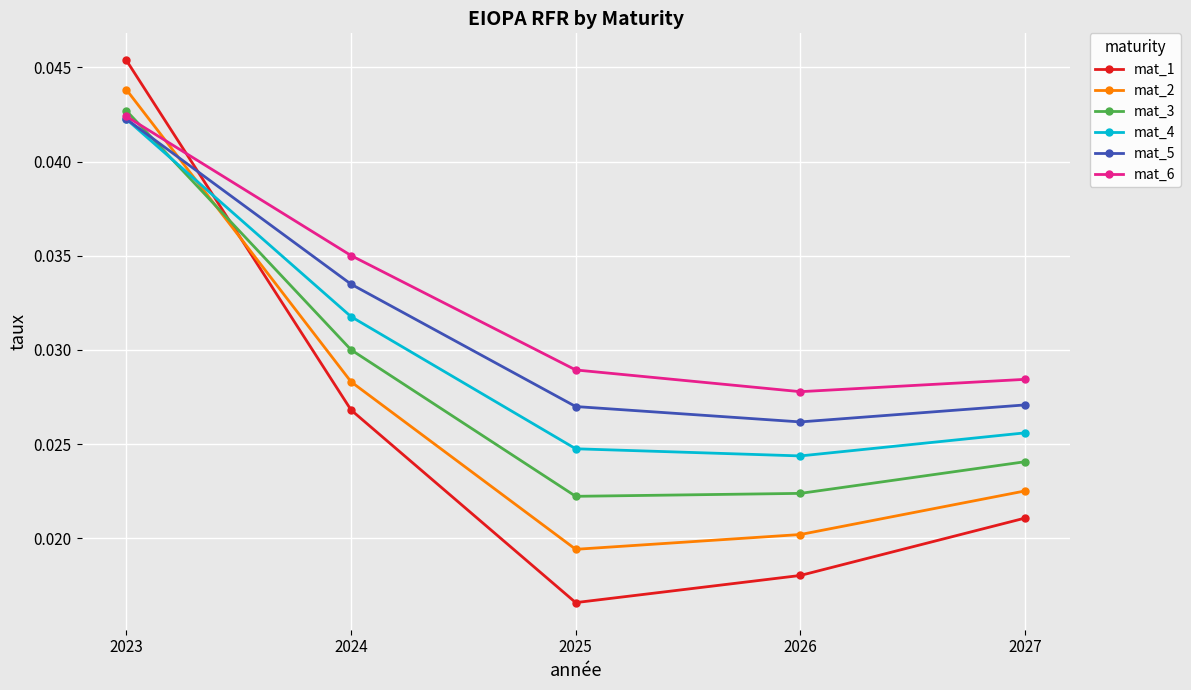

Rank the series by their average value, from lowest to highest.

mat_1, mat_2, mat_3, mat_4, mat_5, mat_6